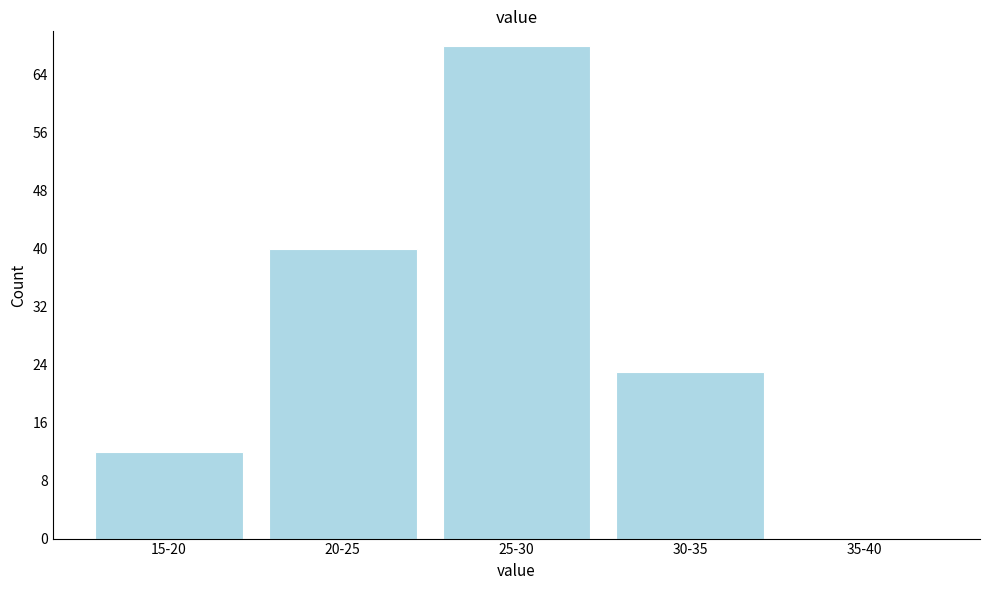

Reading left to right, list all the values displayed in this chart.

15-20=12	20-25=40	25-30=68	30-35=23	35-40=0